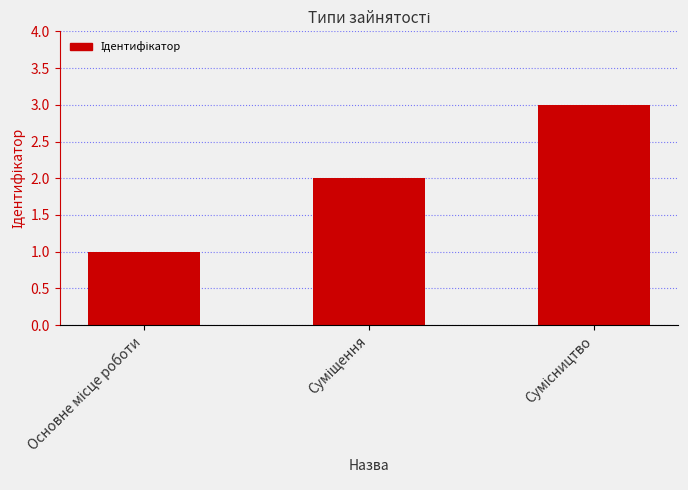

What is the sum of all values?

6